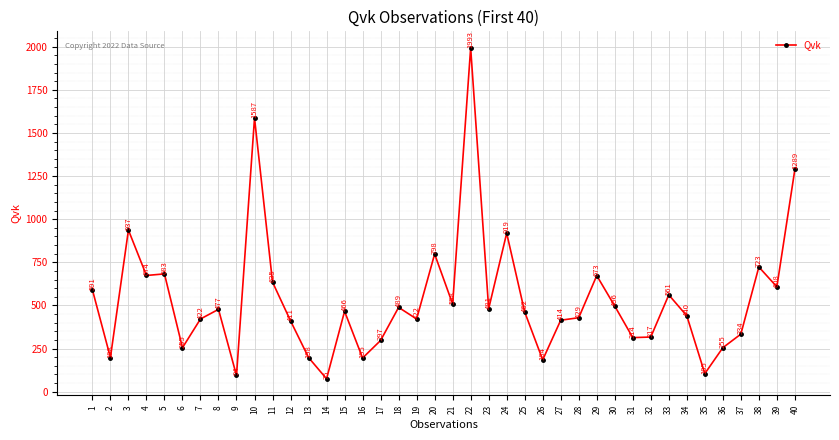

What is the sum of all values?

21409.5